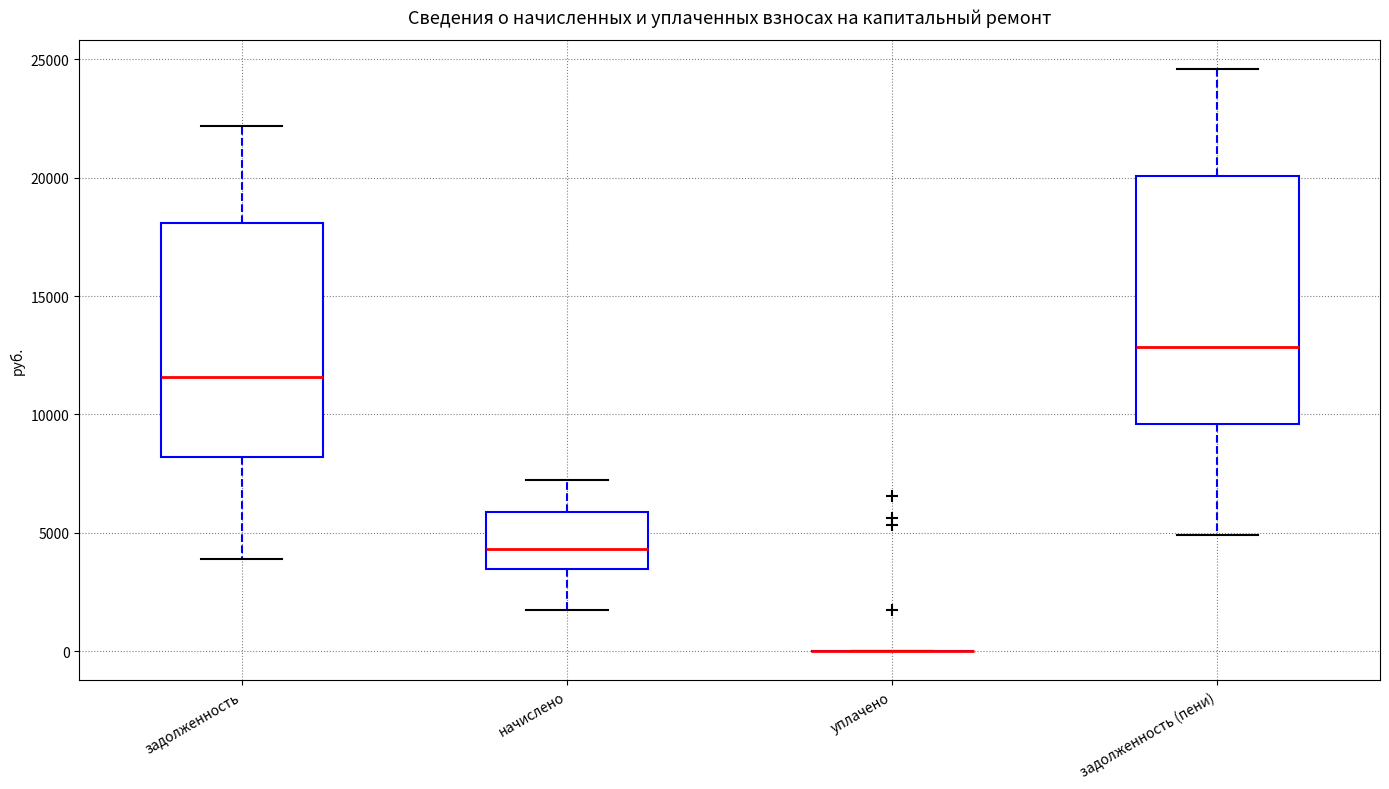

Where does the lower whisker of the box for начислено end on the y-axis? The values are not printed on the chart, so give them approximately, as read against the axis.

1500